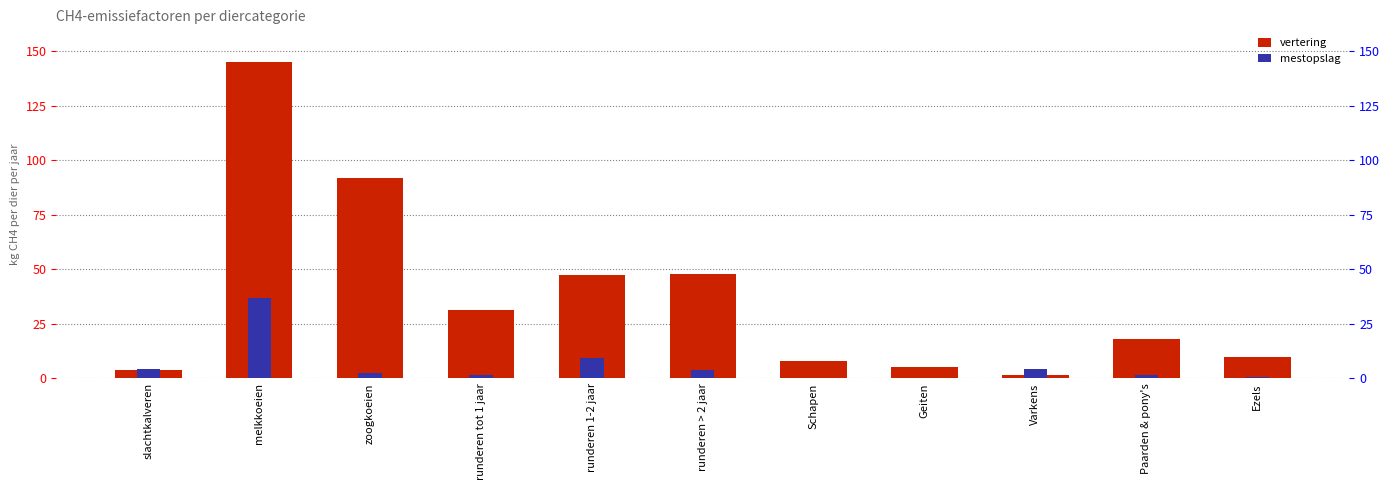

What is the sum of the vertering values at Varkens and zoogkoeien?

93.4